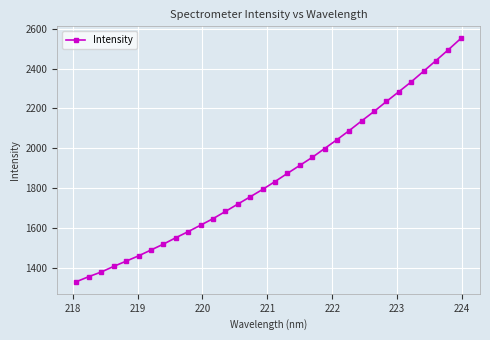

What is the value of the 10th point from the left?

1580.8